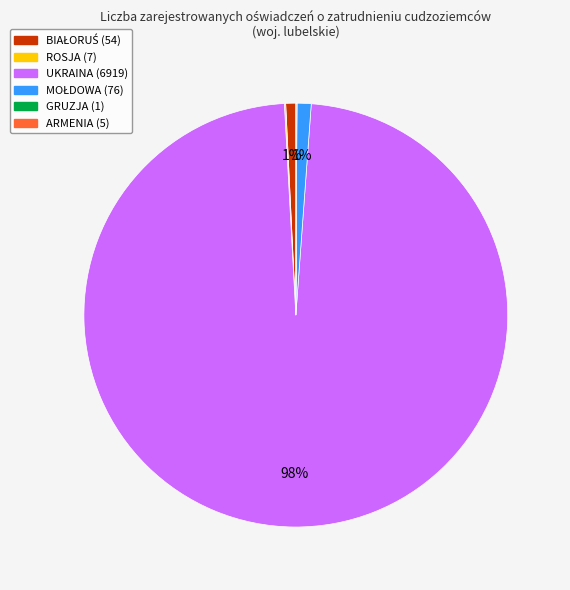

To the nearest percent, what is the average slice percentage?

17%